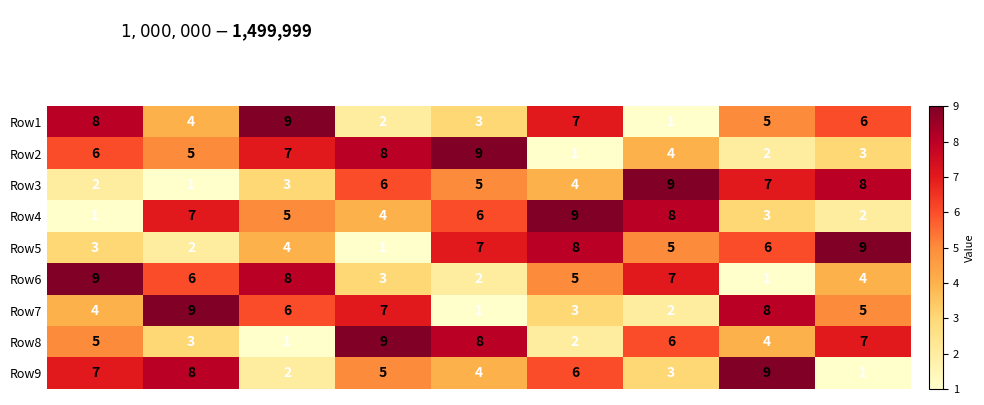

What is the total value across all series at Col5?

45